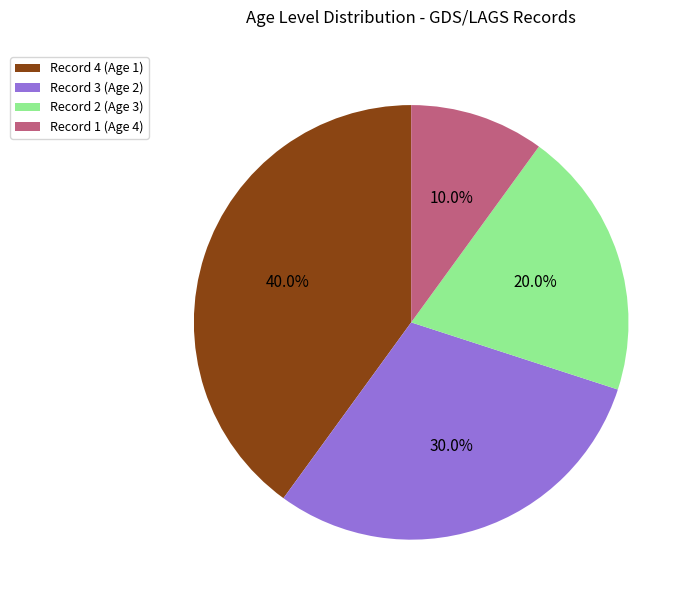

Approximately how many times larger is the value at Record 2 (Age 3) compared to Record 4 (Age 1)?

0.5